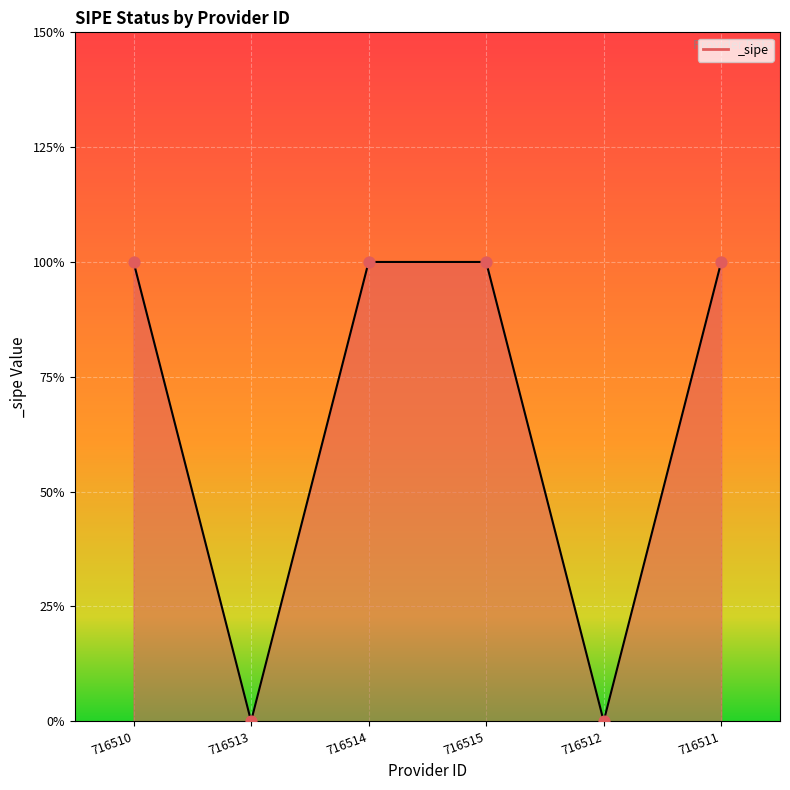

What is the change in value from 716510 to 716513?

-1